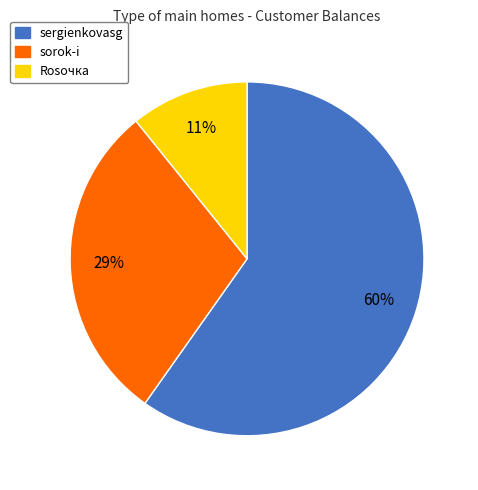

How many segments does this pie chart have?

3